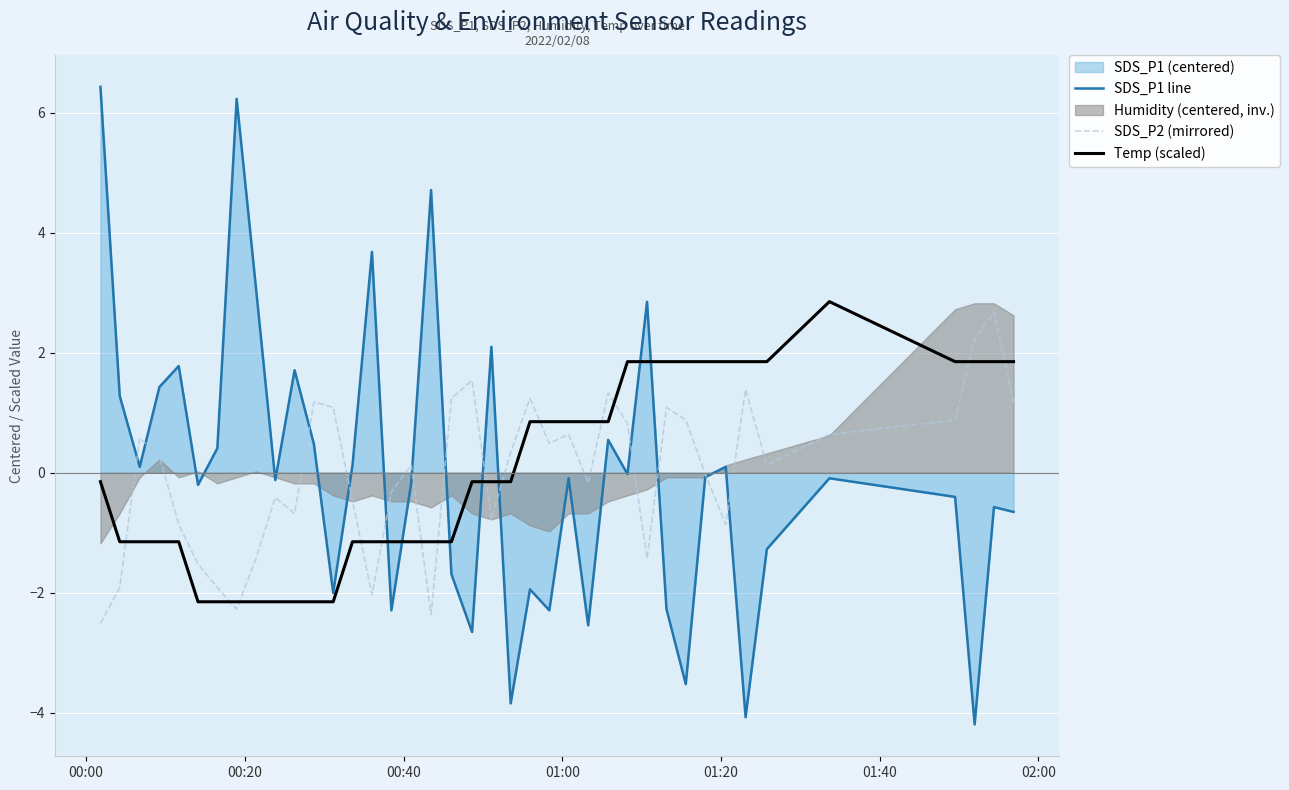

Which series has the widest spread of values?

SDS_P1 line